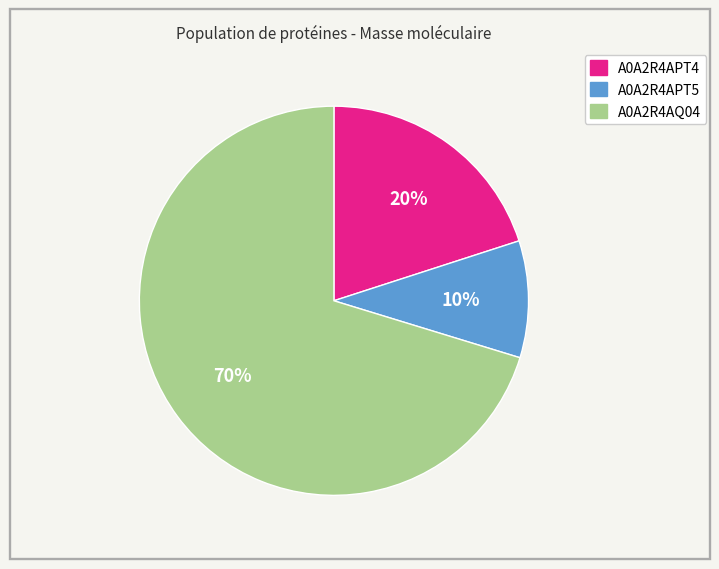

Is it true that A0A2R4APT4 is 5% of the pie?

False